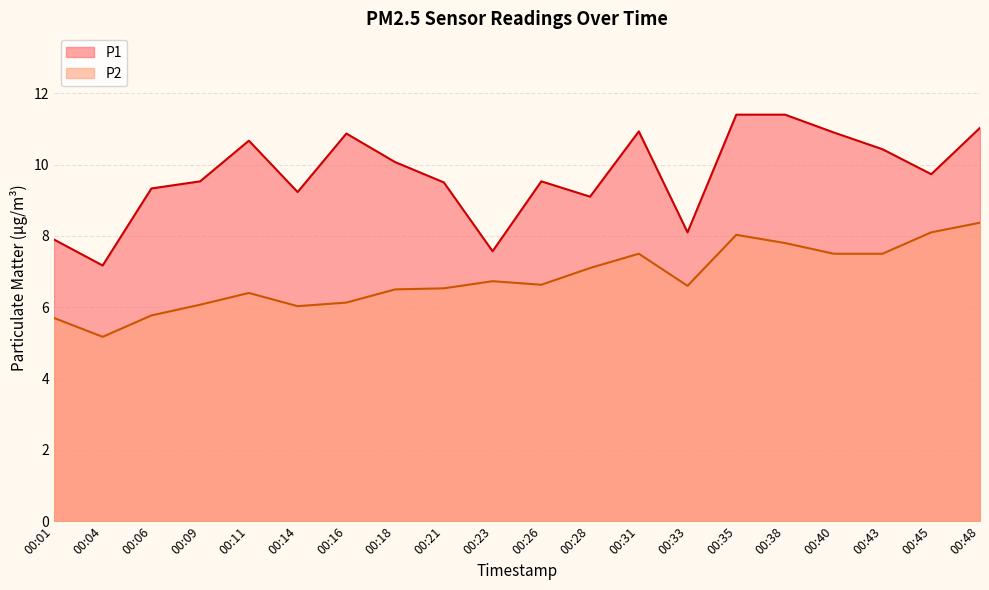

True or false: P1 and P2 cross at least once.

False